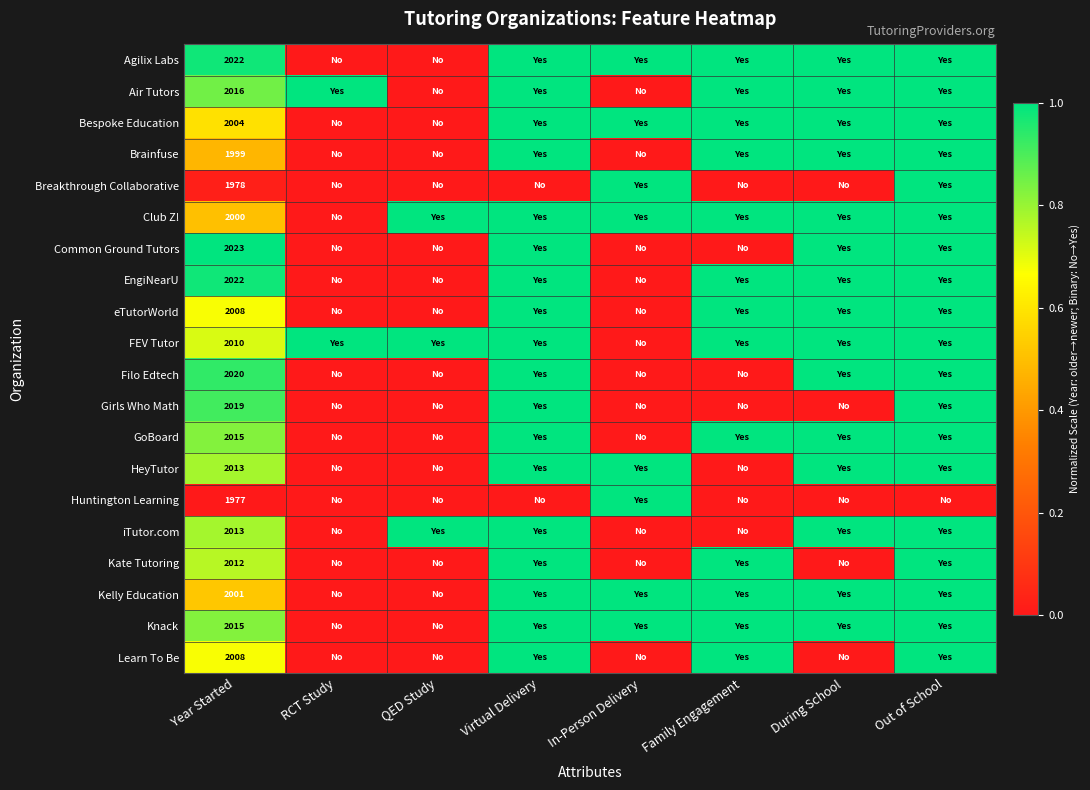

What is the total value across all series at RCT Study?

2.0